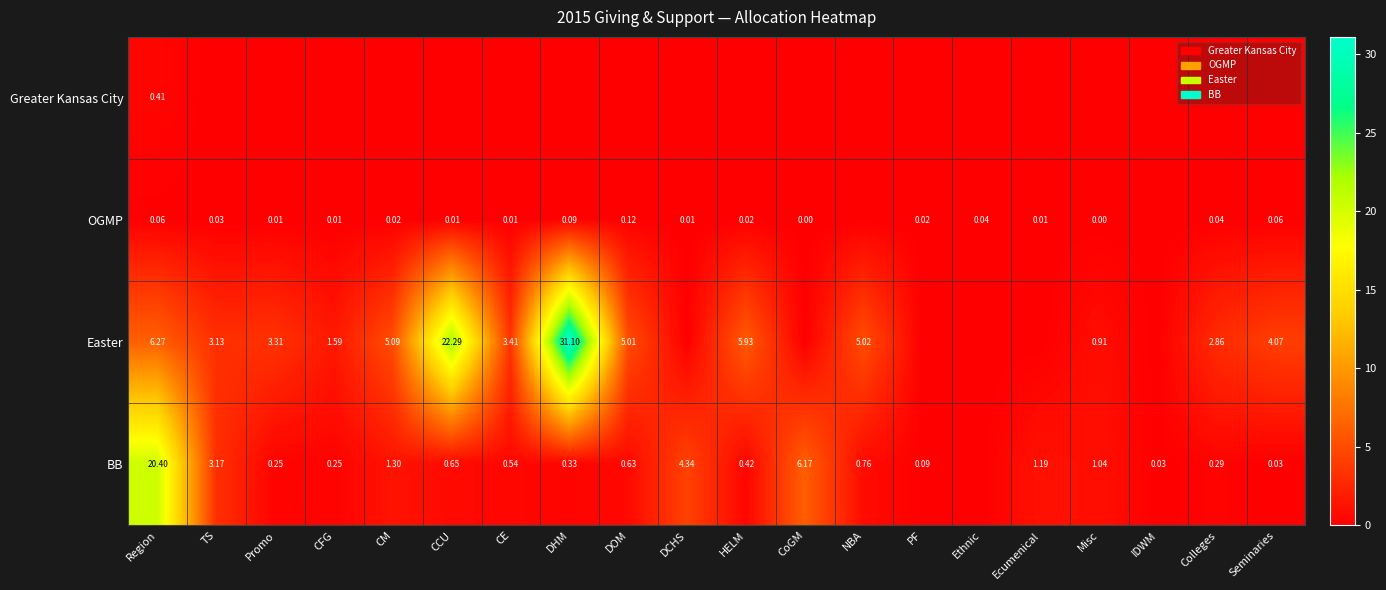

List the series in order of their peak value, lowest first.

OGMP, Greater Kansas City, BB, Easter